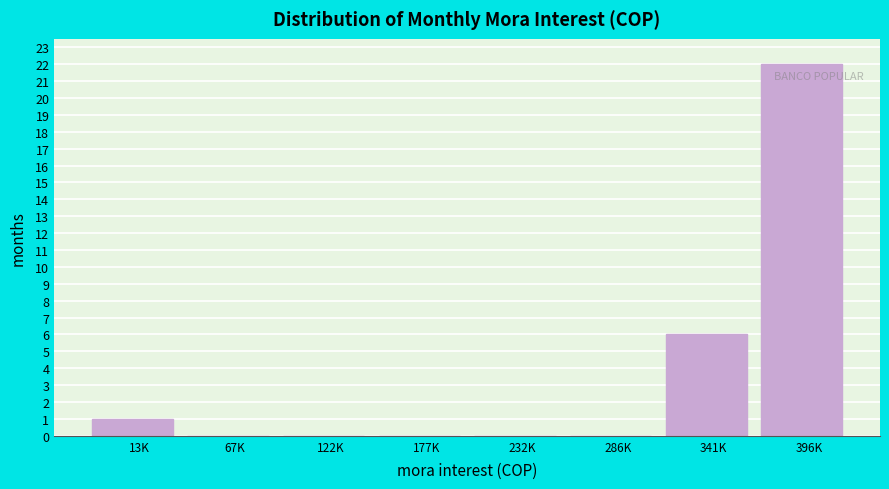

Reading left to right, extract all data points from this chart.

13K=1	67K=0	122K=0	177K=0	232K=0	286K=0	341K=6	396K=22